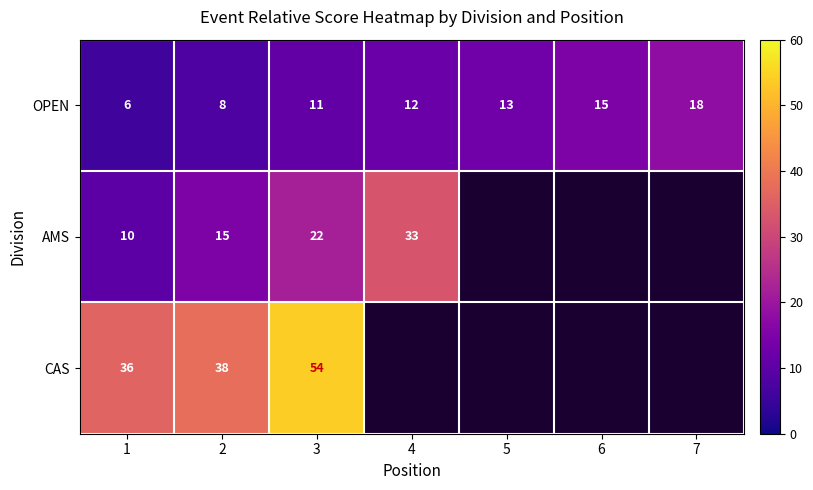

Count the OPEN values in the range 8 to 15.

5